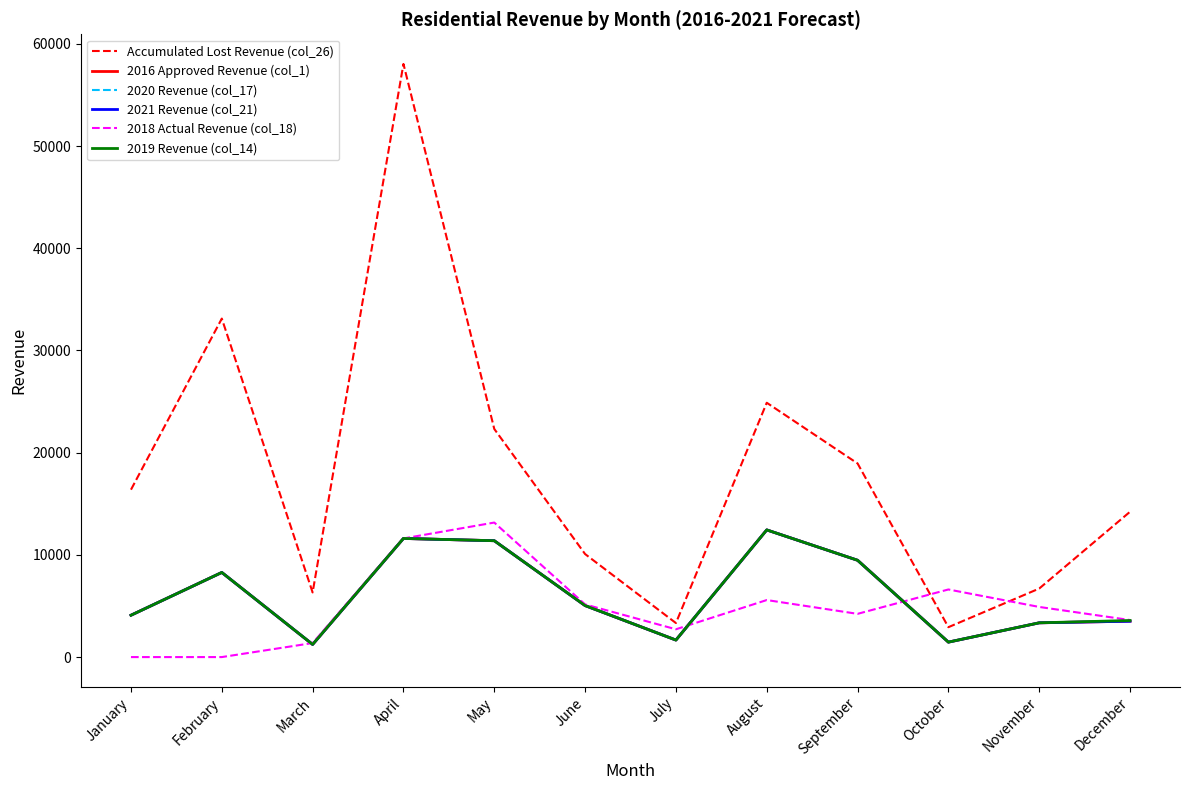

Does the chart display data point markers on the line(s)?

No